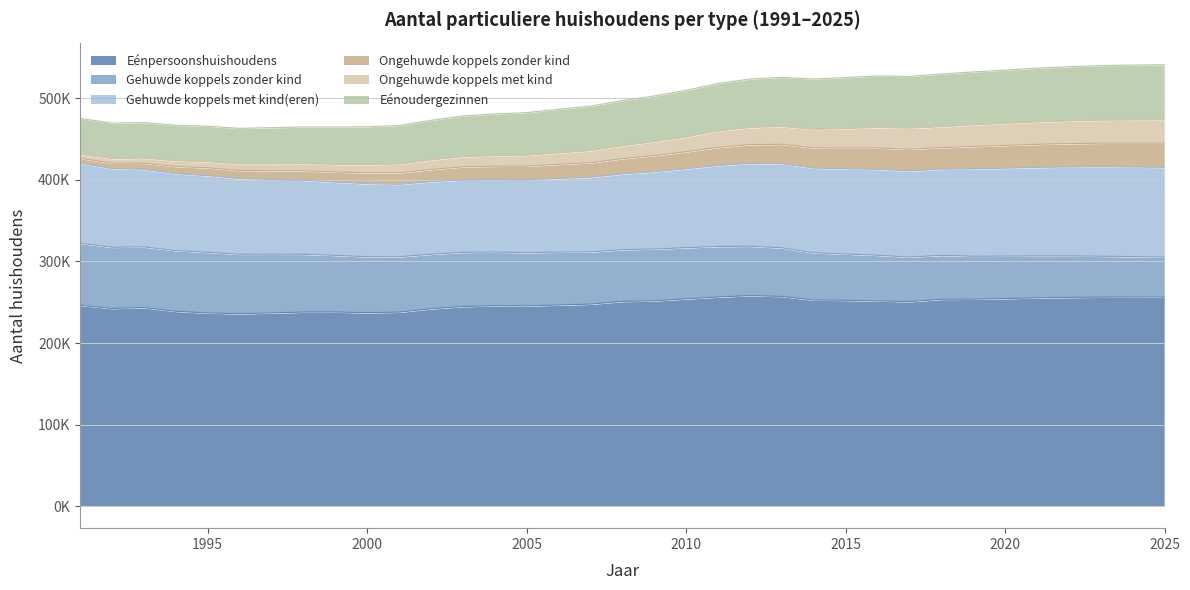

In Gehuwde koppels met kind(eren), how many points are lower than both neighbors (excluding endpoints)?

1